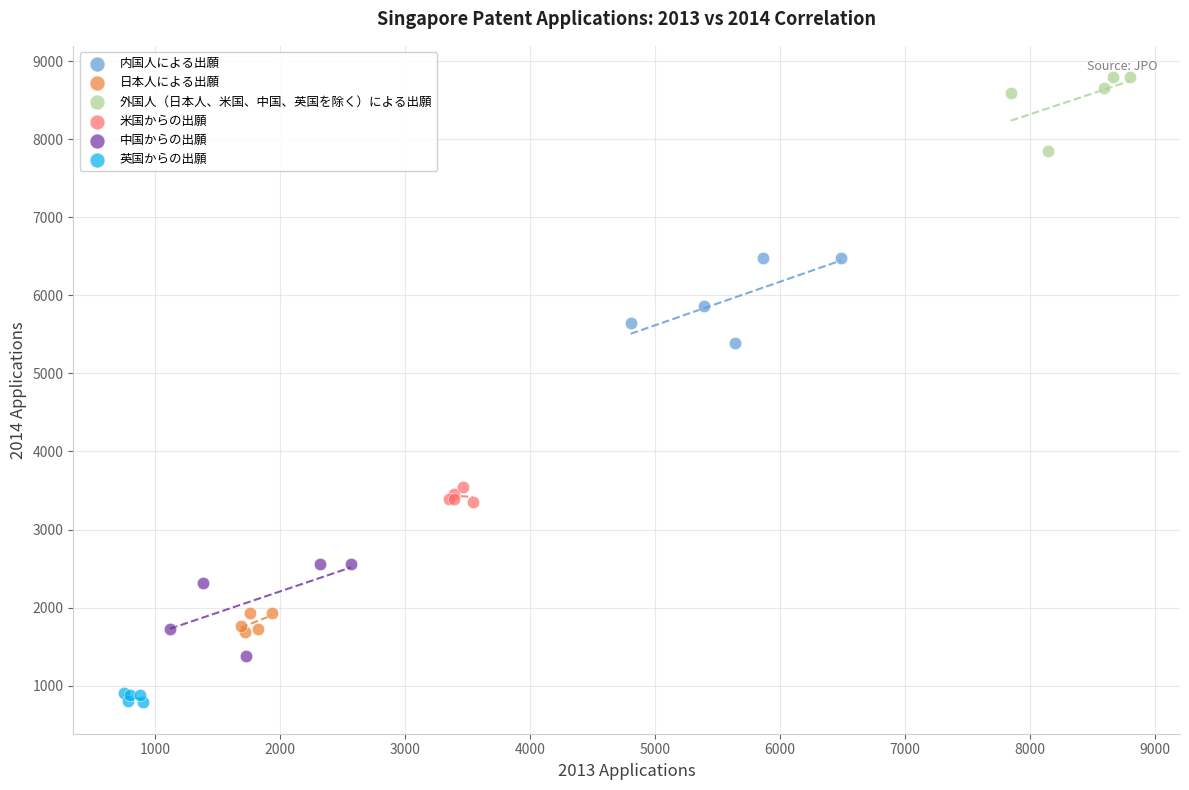

Which series reaches the maximum Y coordinate?

外国人（日本人、米国、中国、英国を除く）による出願